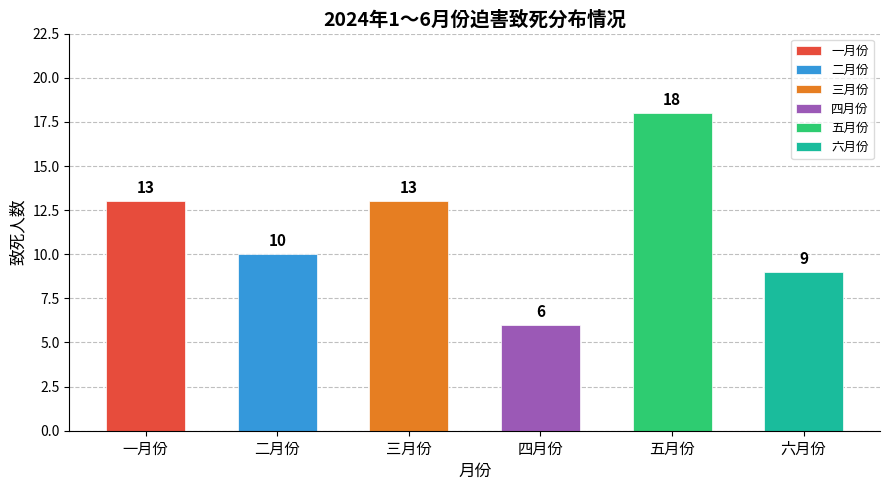

Does the chart contain stacked bars?

No